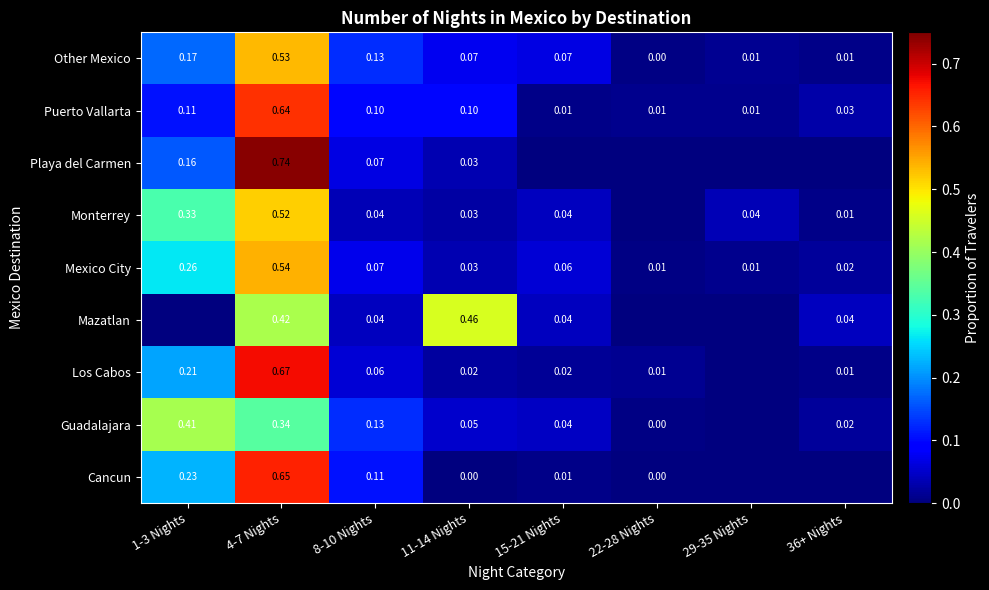

Is the value of Other Mexico at 4-7 Nights greater than the value of Playa del Carmen at 11-14 Nights?

Yes